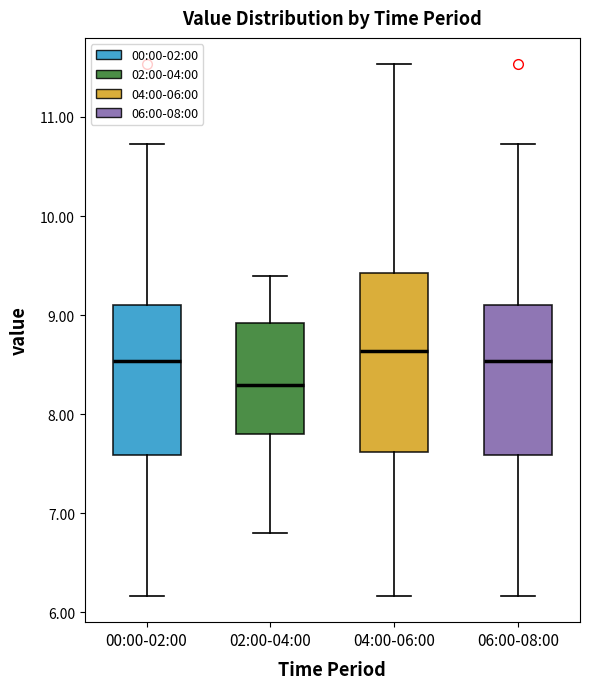

Reading left to right, read every box against the y-axis: the position of its median line, the range the box covers, and the ends of its whiskers. The values are not printed on the chart, so give them approximately, as read against the axis.

00:00-02:00: median 8.5, box 7.6 to 9.1, whiskers 6.2 to 10.7
02:00-04:00: median 8.3, box 7.8 to 8.9, whiskers 6.8 to 9.4
04:00-06:00: median 8.6, box 7.6 to 9.4, whiskers 6.2 to 11.5
06:00-08:00: median 8.5, box 7.6 to 9.1, whiskers 6.2 to 10.7